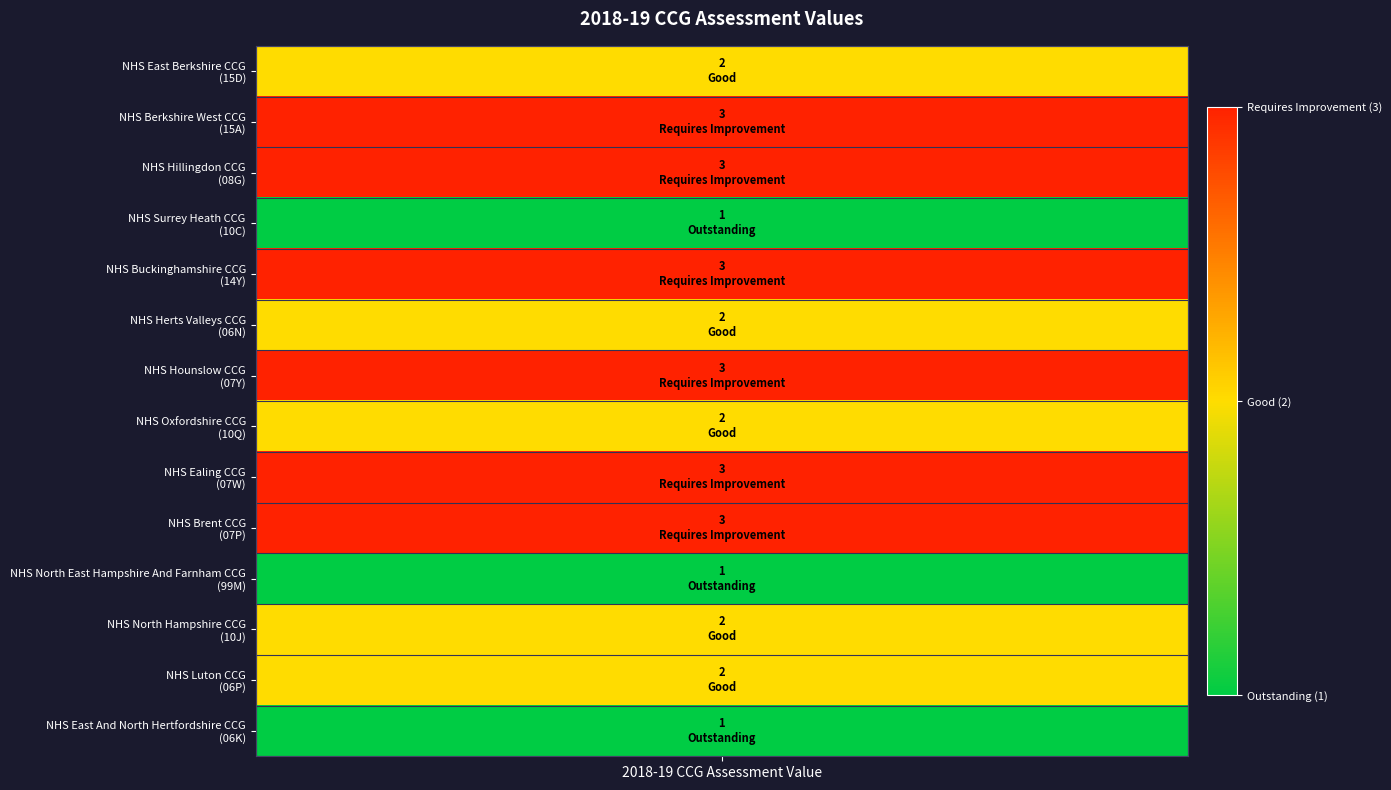

What is the difference between the maximum and second lowest values?

2